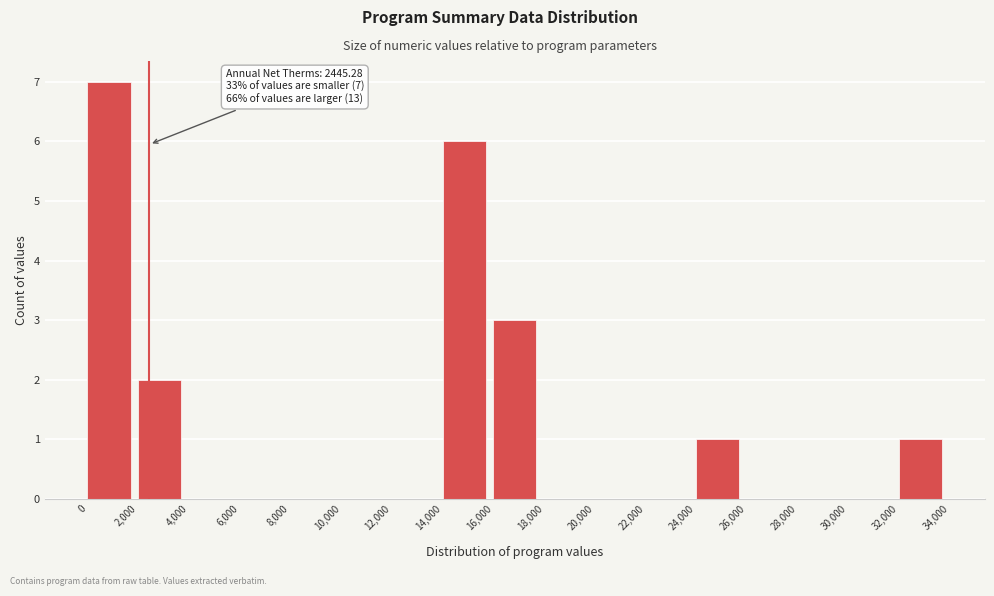

Which range on the x-axis has the tallest bar?

0 to 2,000